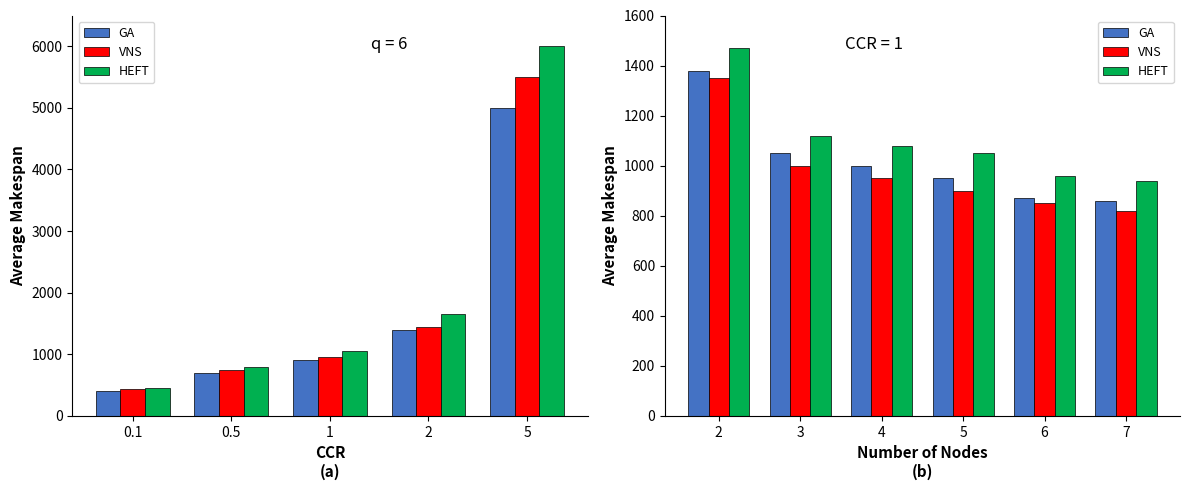

What is the lowest value of the GA series?

860